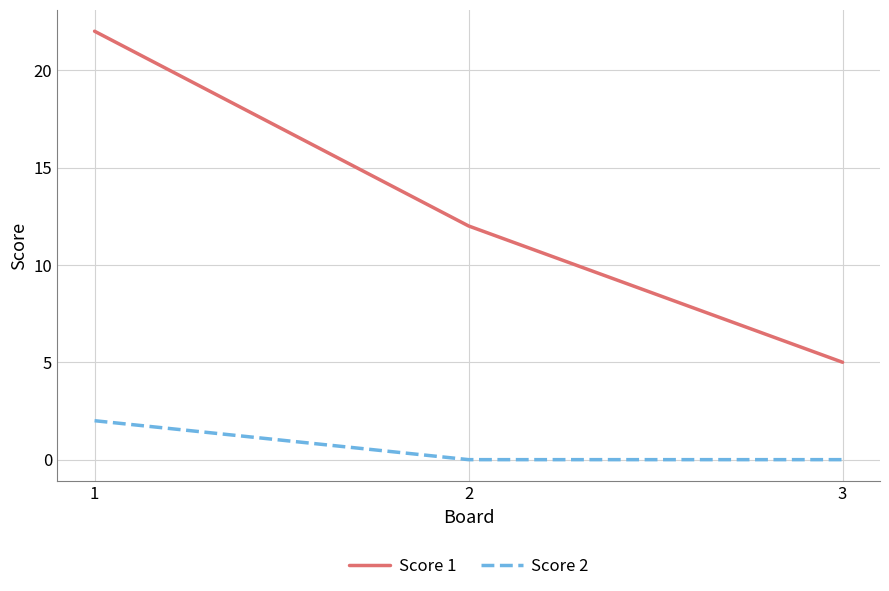

Which series has the largest total across all categories?

Score 1